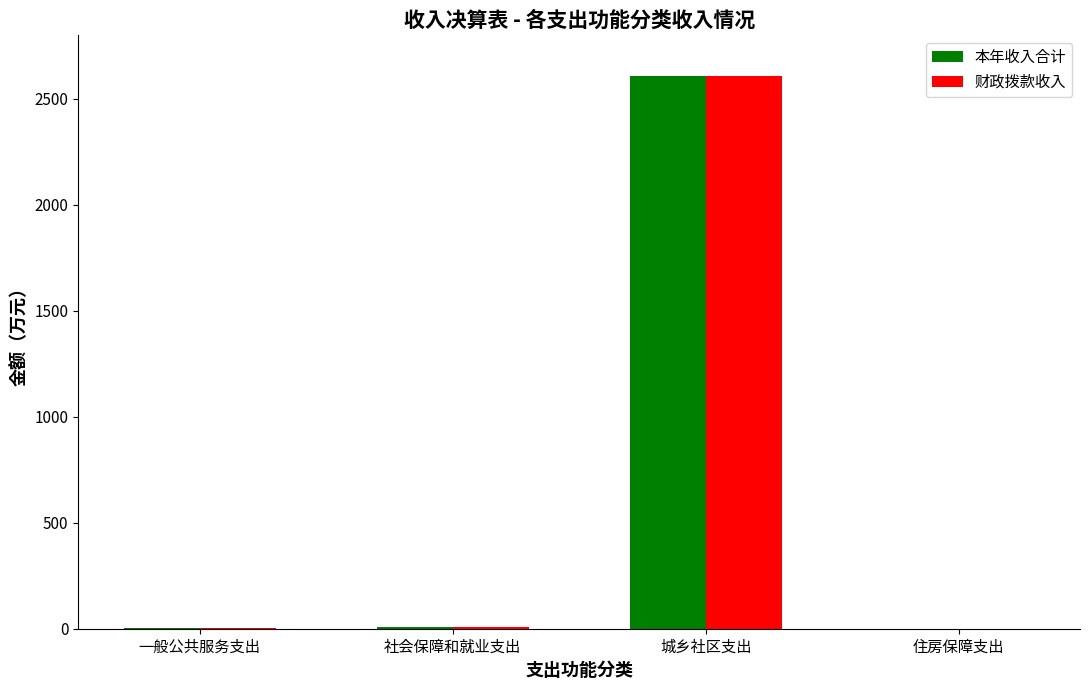

At which category is the sum across all series the highest?

城乡社区支出